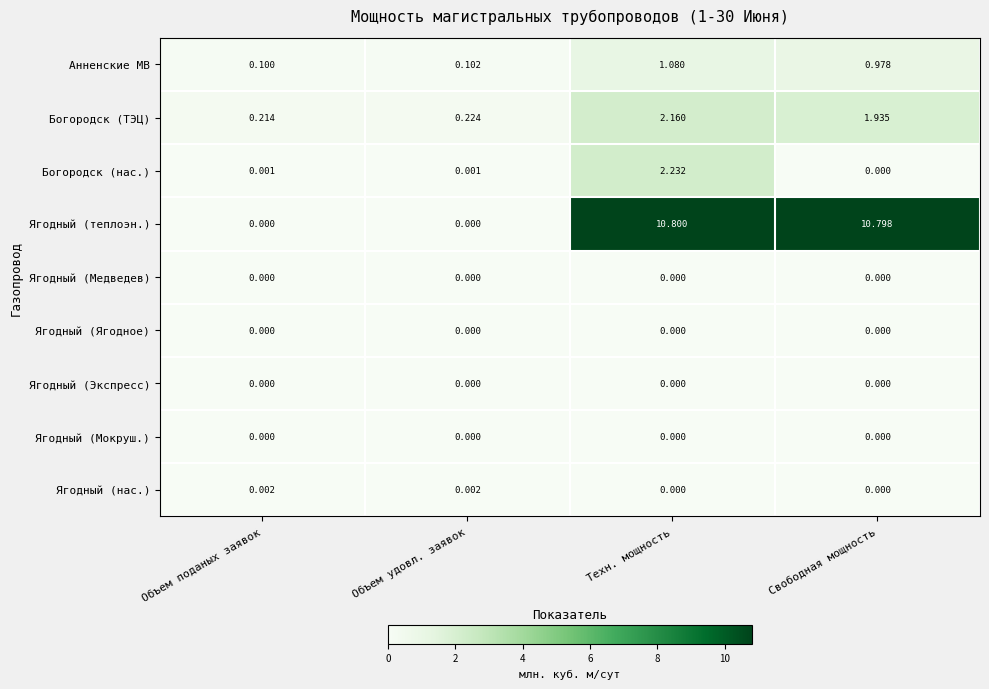

What is the total value across all series at Объем удовл. заявок?

0.3